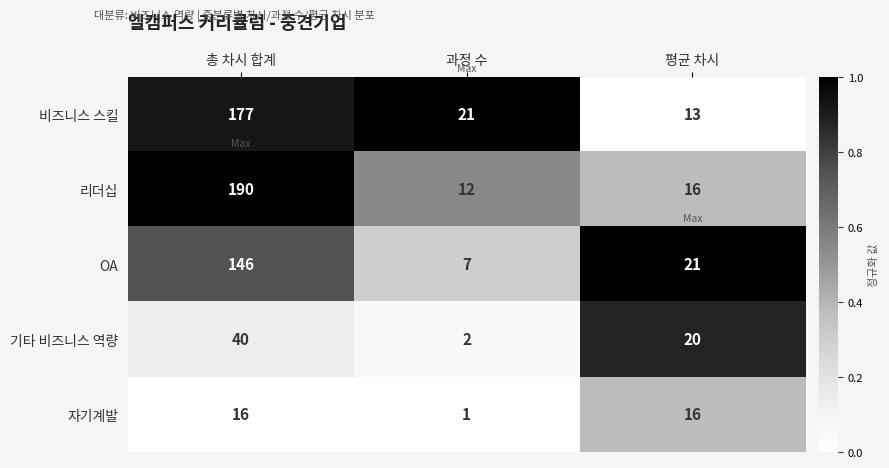

Between 총 차시 합계 and 과정 수, which series saw the biggest shift?

리더십